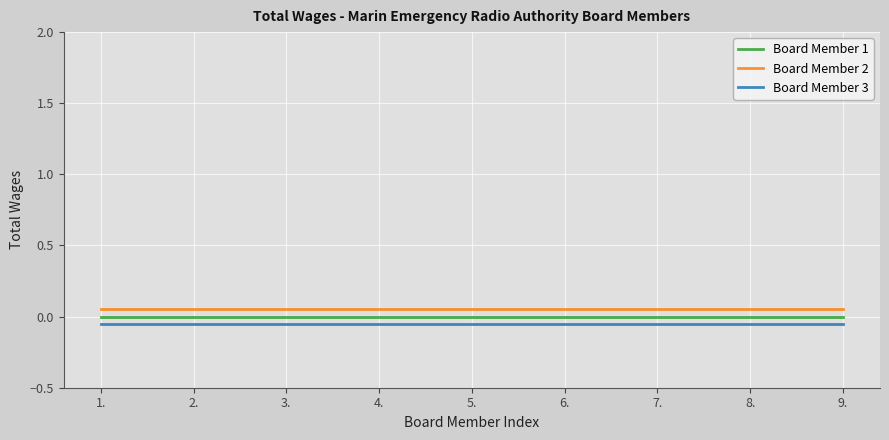

Rank the series at 6. from lowest to highest value.

Board Member 3, Board Member 1, Board Member 2